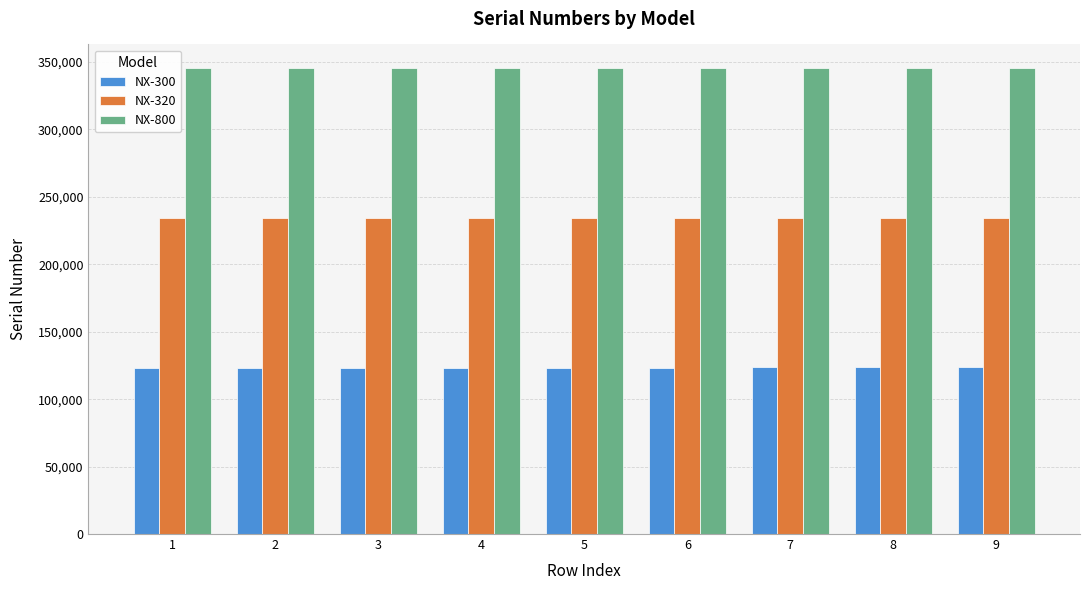

What is the minimum value for NX-800?

345678